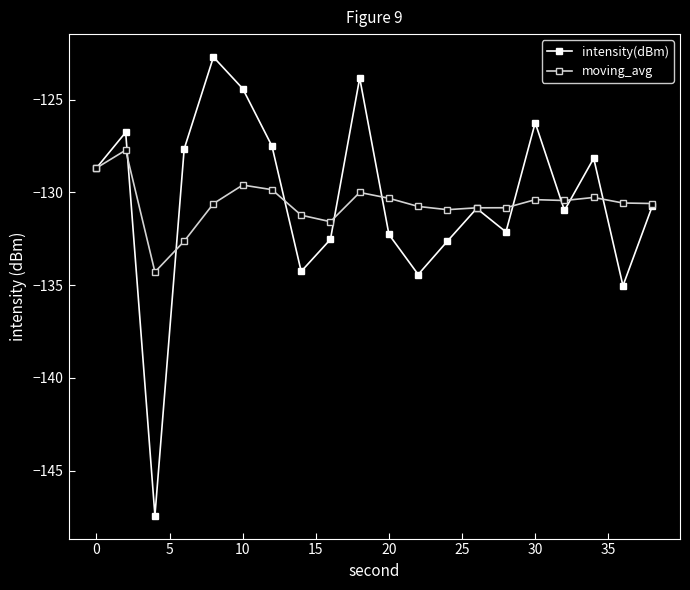

Which series has the widest spread of values?

intensity(dBm)